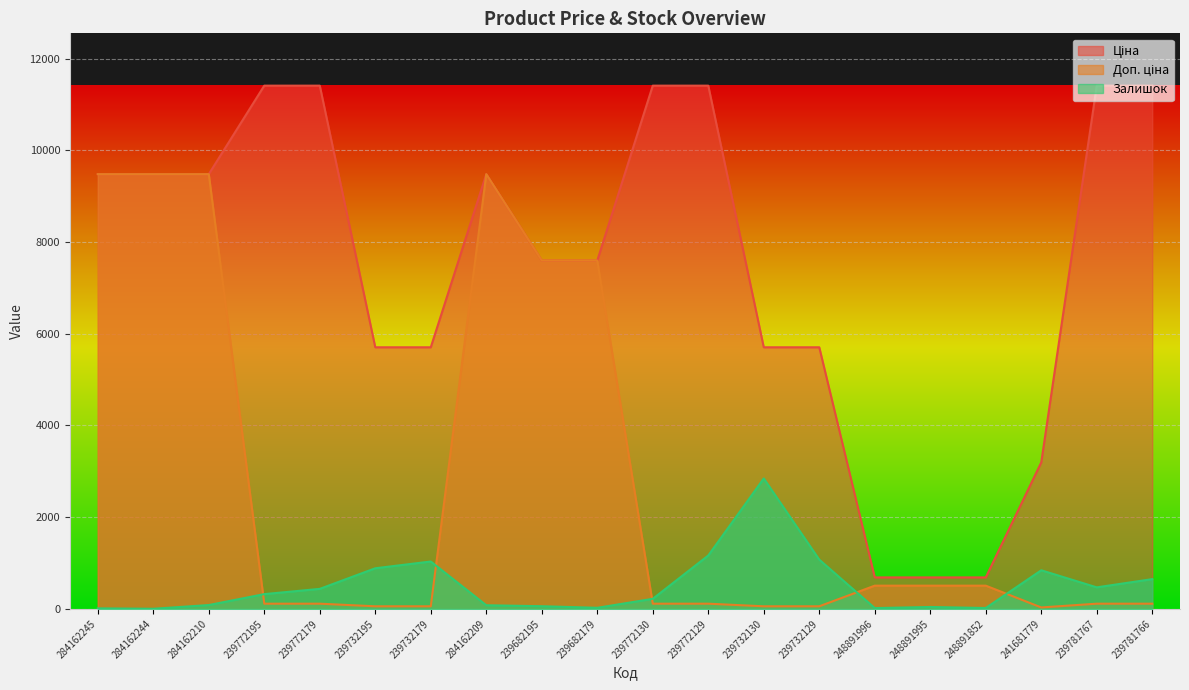

How many data points in Доп. ціна are above 9480?

10